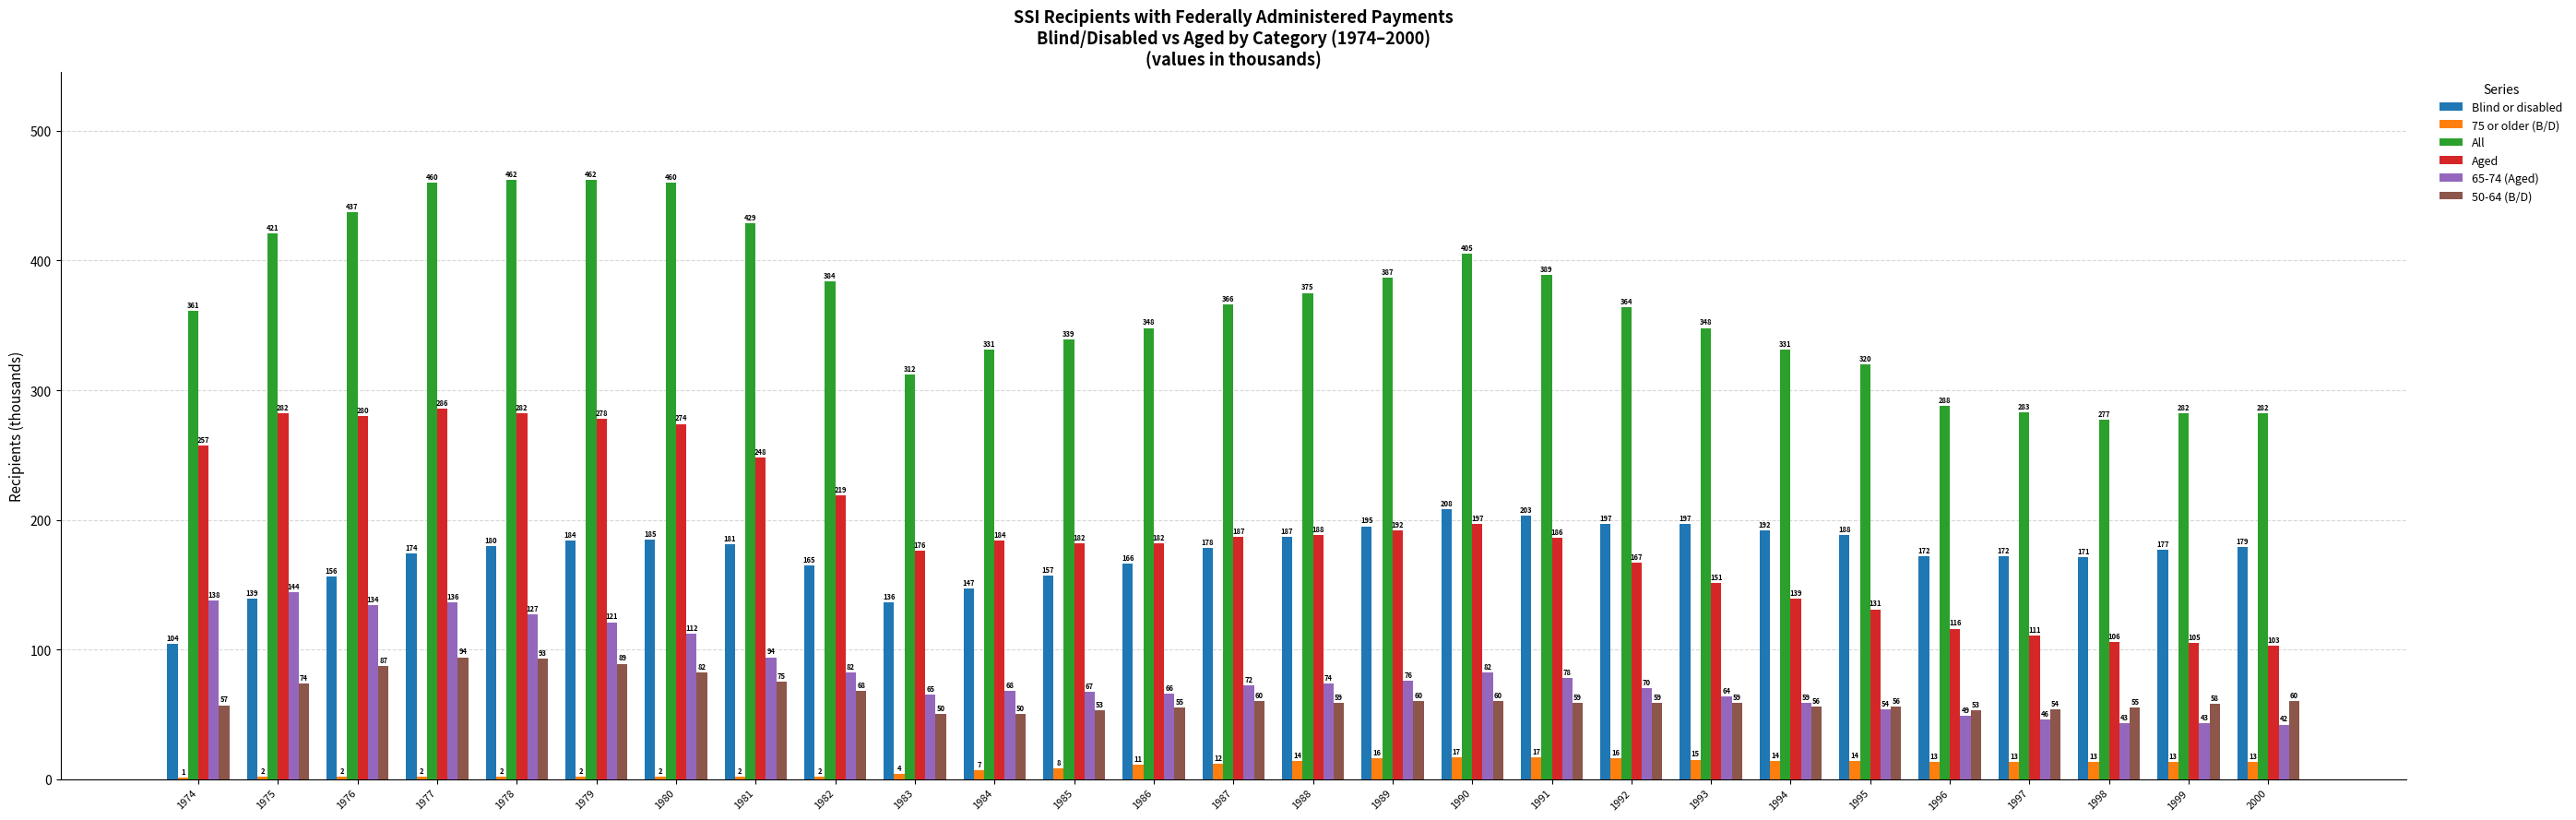

What is the highest value of the Aged series?

286